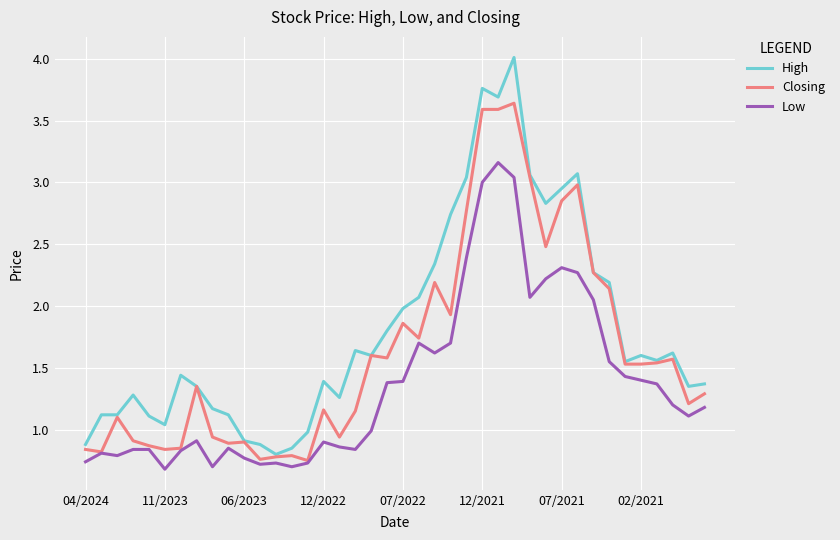

Which series has the largest total across all categories?

High